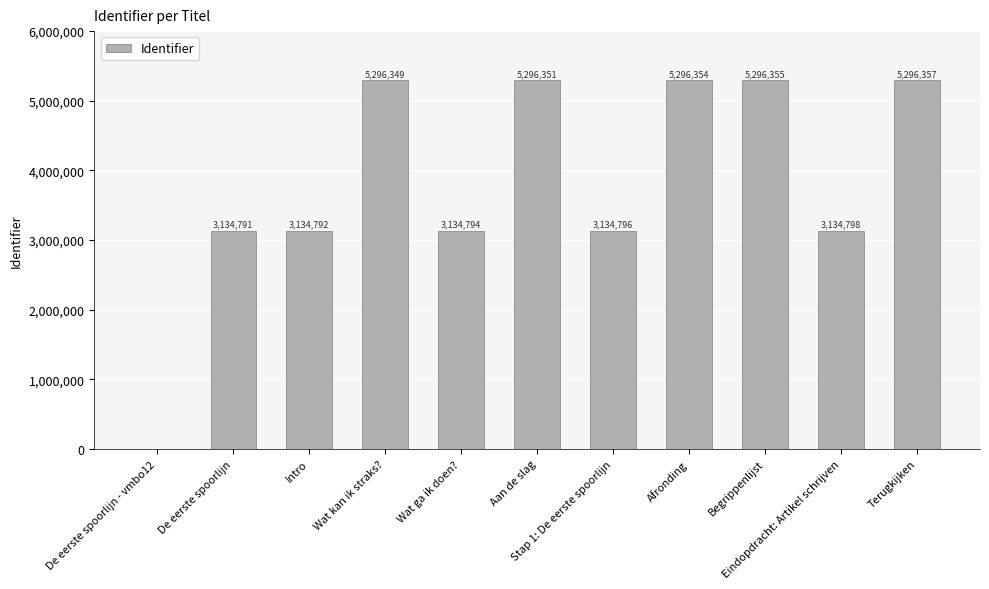

Count the number of data series in this chart.

1